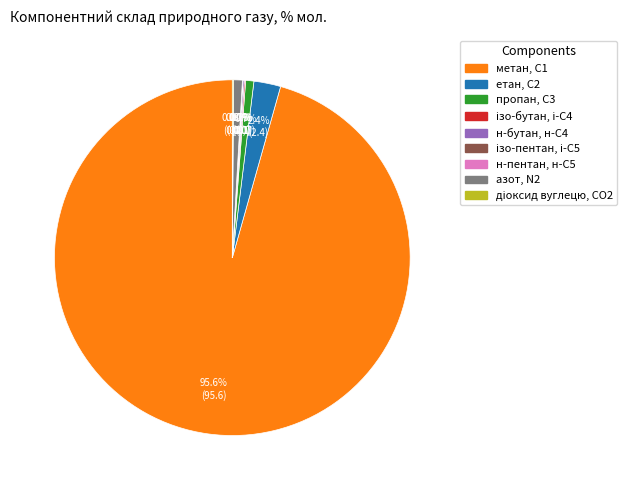

What portion of the pie excludes азот, N2?

99.2%